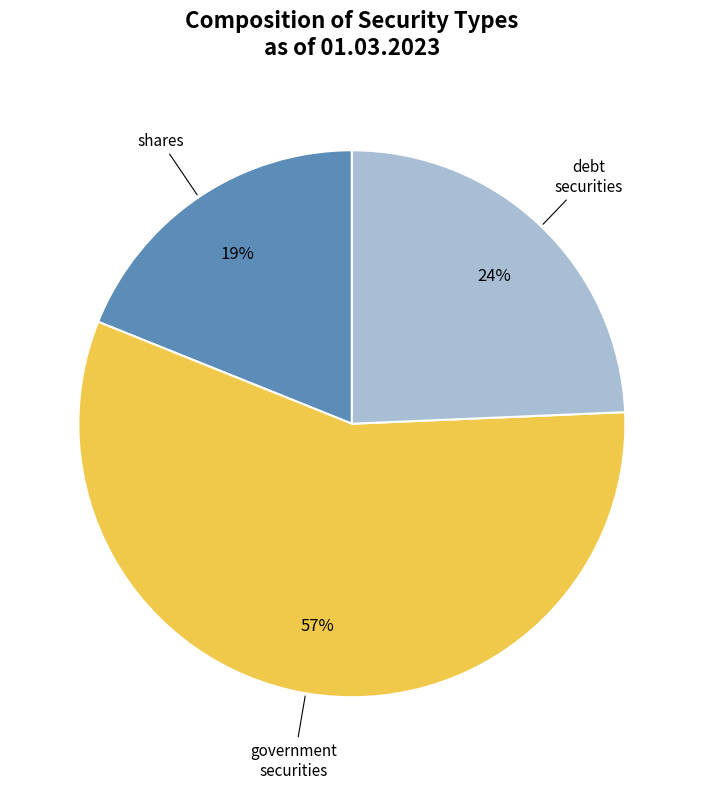

To the nearest percent, what is the average slice percentage?

33%